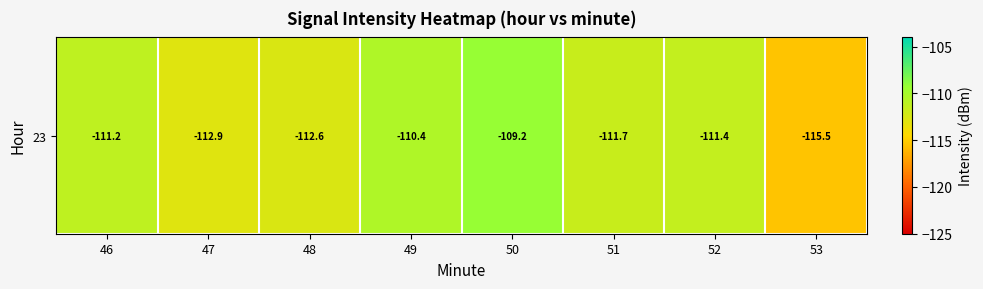

Reading left to right, what are all the values shown in this chart?

-111.2	-112.9	-112.6	-110.4	-109.2	-111.7	-111.4	-115.5